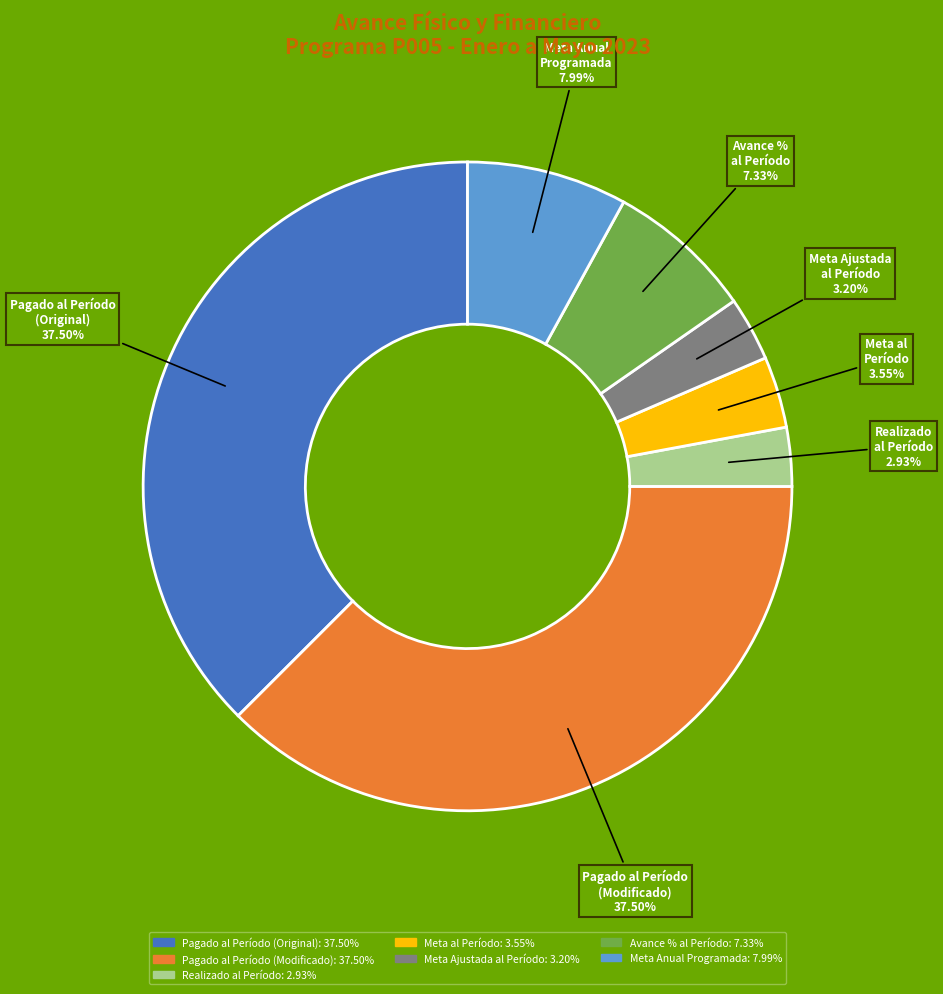

What is the ratio of the value at Meta al Período to the value at Meta Ajustada al Período?

1.1